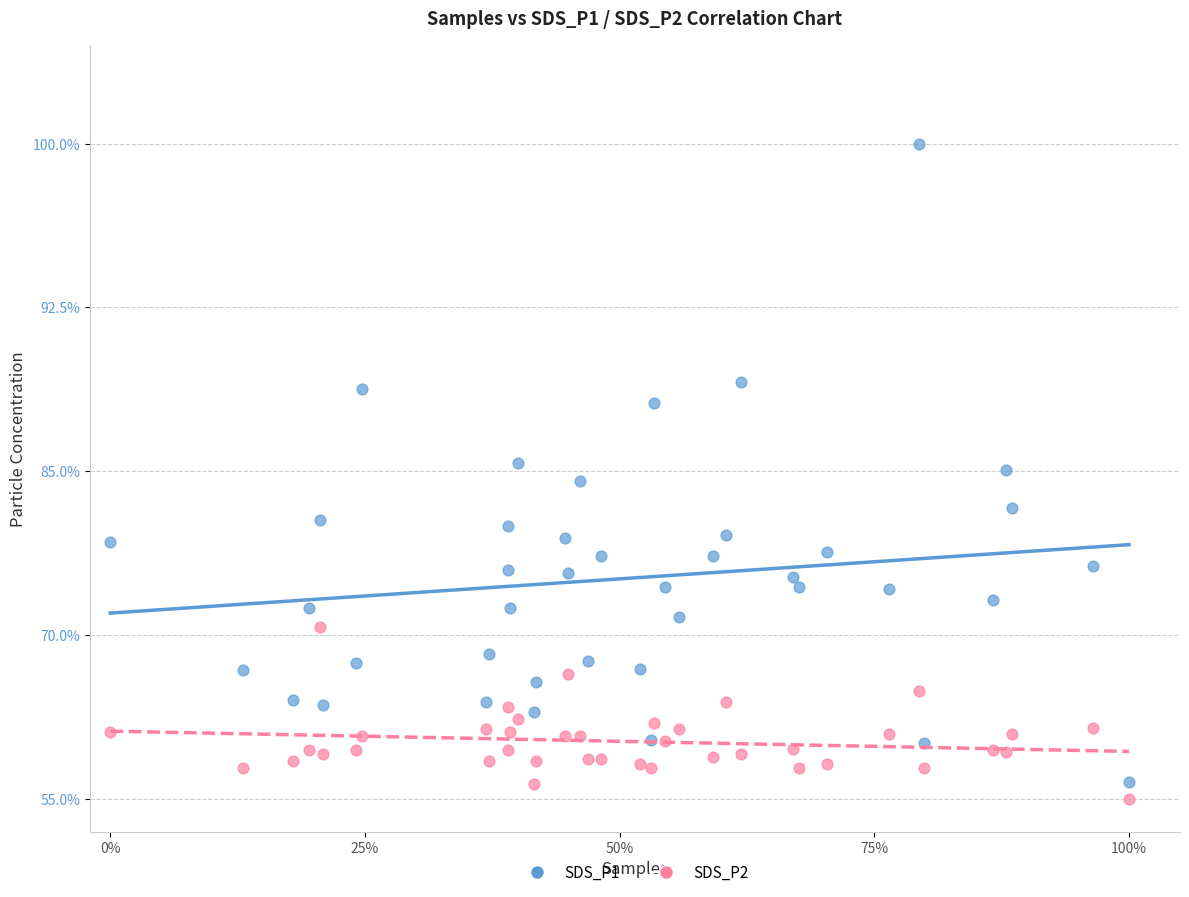

Which series has the largest Y range (max minus min)?

SDS_P1